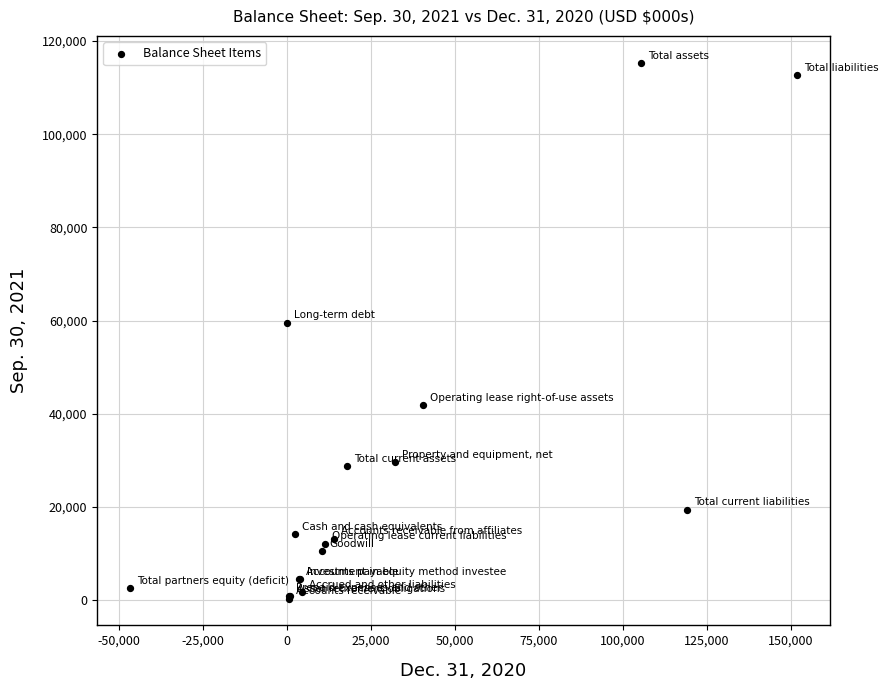

What Y value in the scatter plot is closest to 57835?

59579